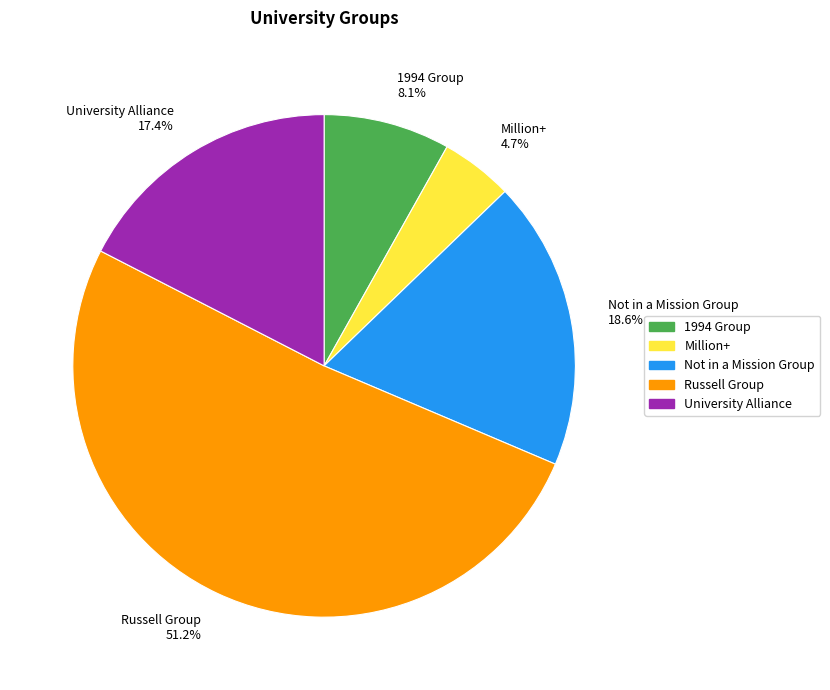

What is the smallest slice in the pie chart?

Million+